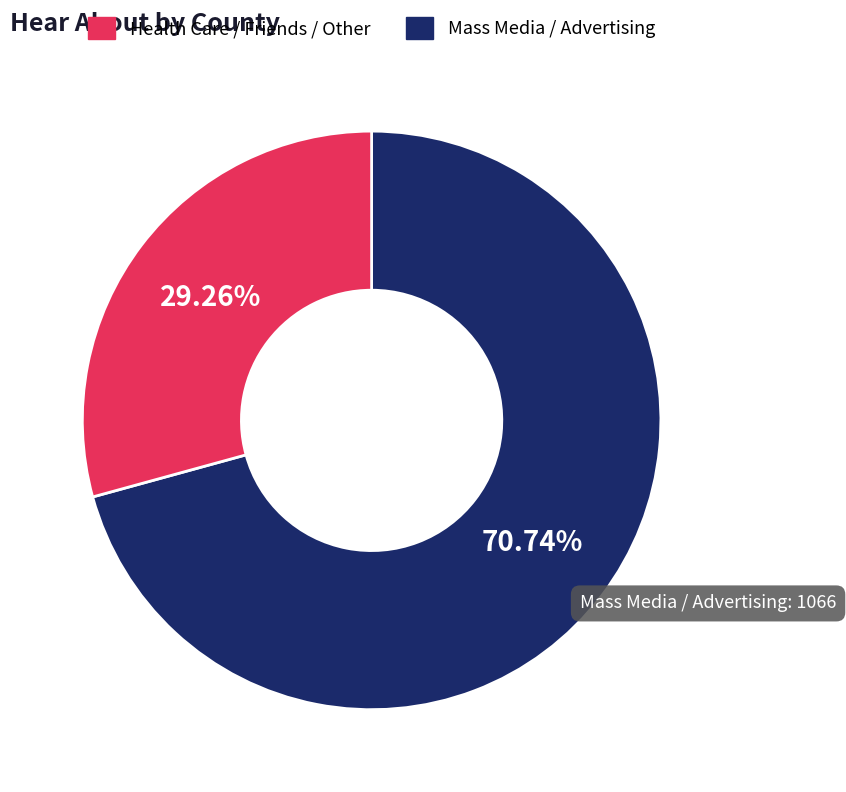

Is there a majority slice in this chart?

Yes